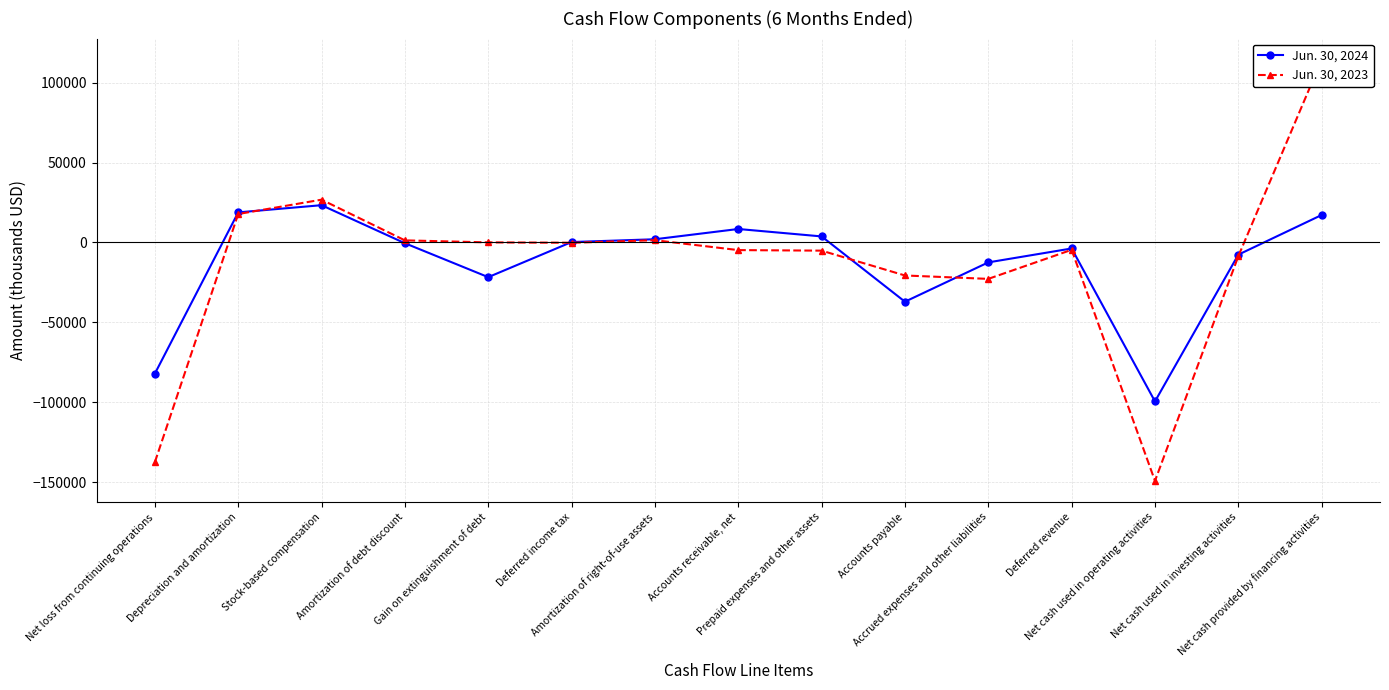

Does the chart have visible grid lines?

Yes